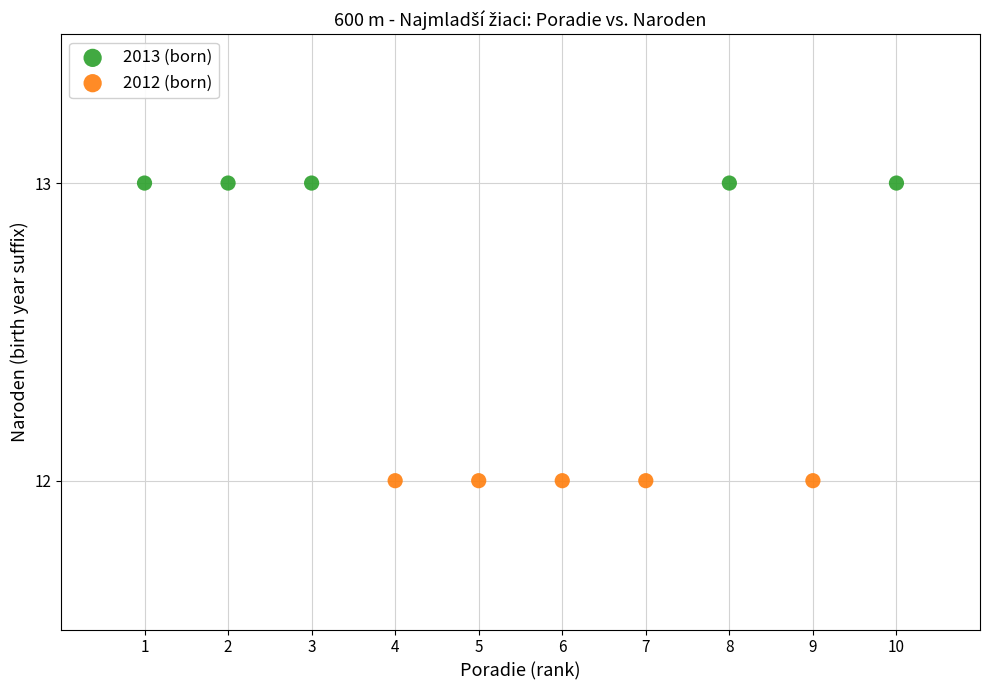

Which series reaches the maximum Y coordinate?

2013 (born)